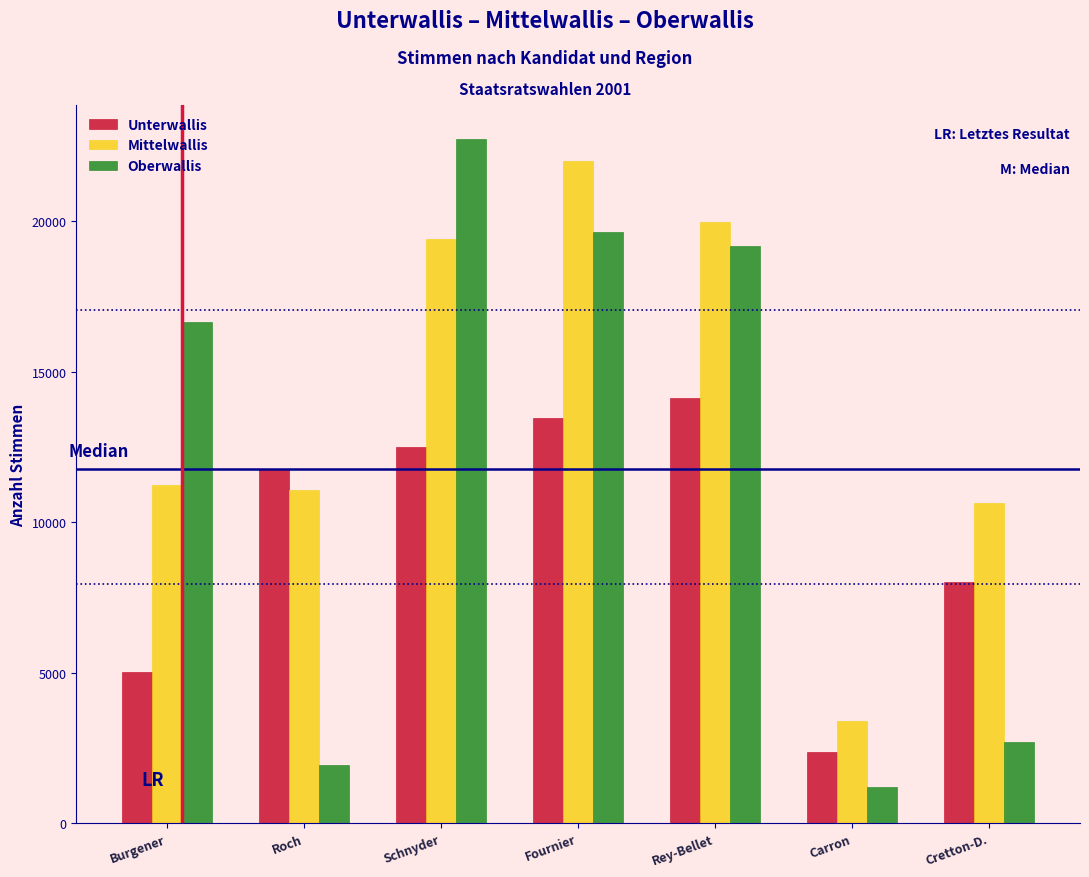

Reading left to right, extract all data points from this chart.

Unterwallis: Burgener=5030	Roch=11779	Schnyder=12486	Fournier=13472	Rey-Bellet=14123	Carron=2367	Cretton-D.=7999
Mittelwallis: Burgener=11250	Roch=11066	Schnyder=19410	Fournier=22013	Rey-Bellet=19972	Carron=3390	Cretton-D.=10654
Oberwallis: Burgener=16647	Roch=1942	Schnyder=22737	Fournier=19641	Rey-Bellet=19192	Carron=1207	Cretton-D.=2687